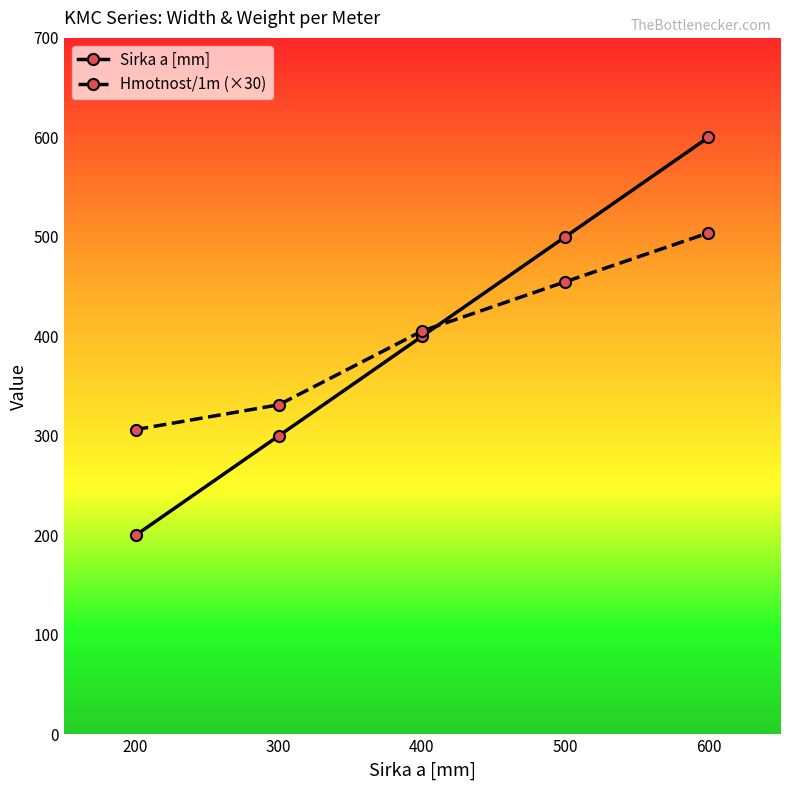

What is the lowest value of the Hmotnost/1m (×30) series?

306.3